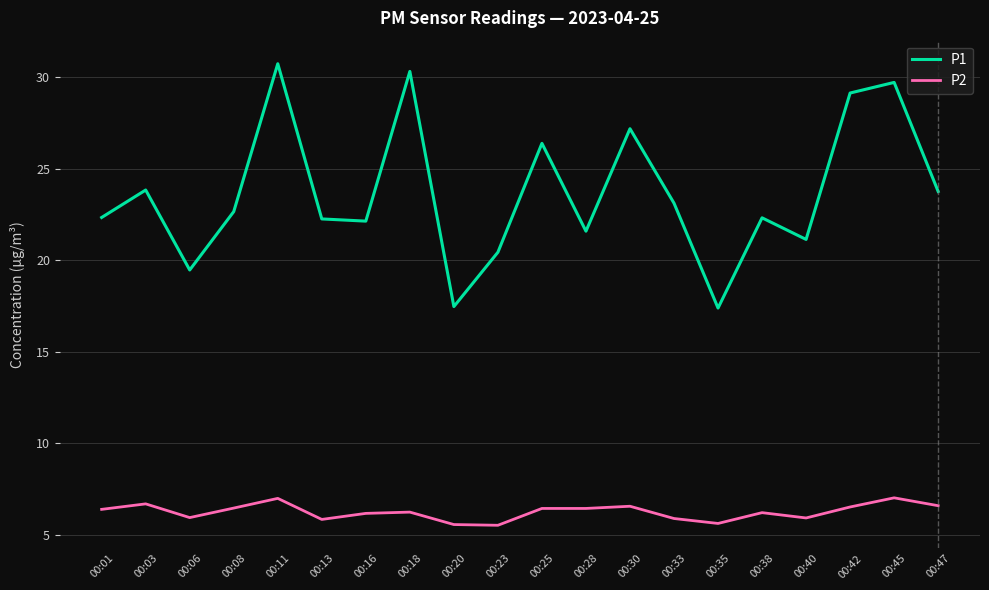

How many distinct data groups are displayed?

2